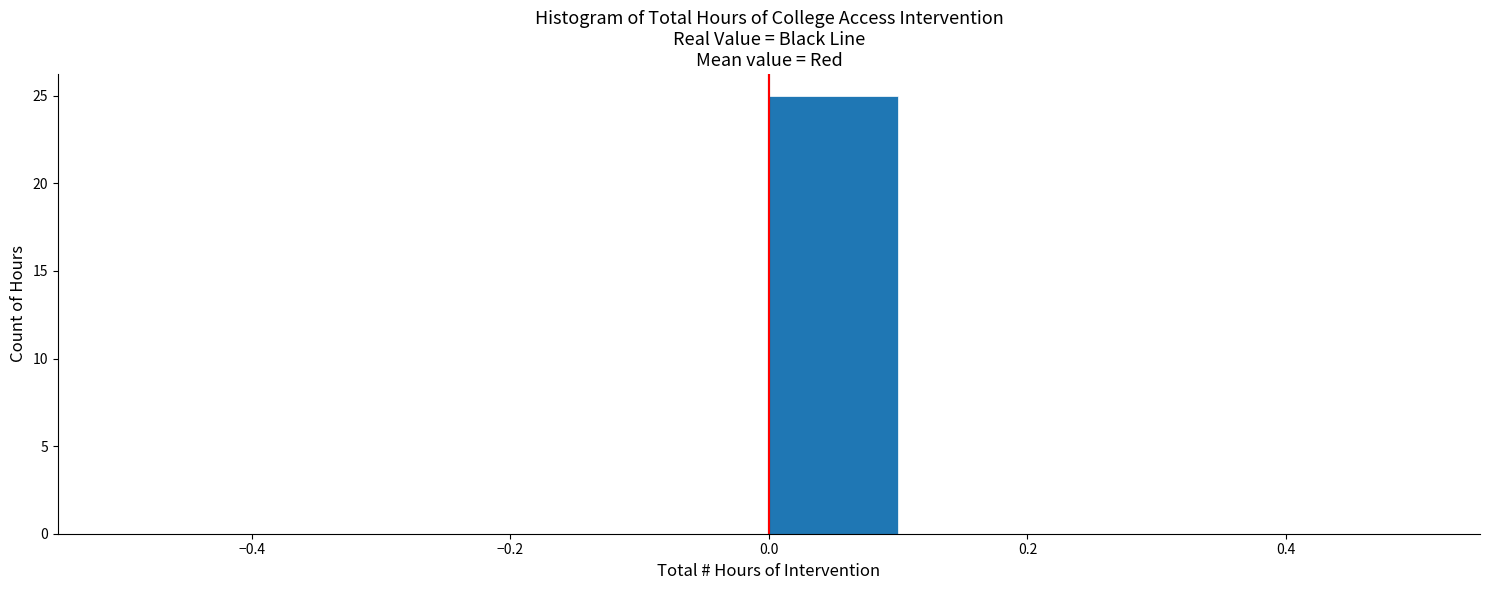

How tall is the bar that spans 0.0 to 0.1 on the x-axis? The values are not printed on the chart, so give them approximately, as read against the axis.

25